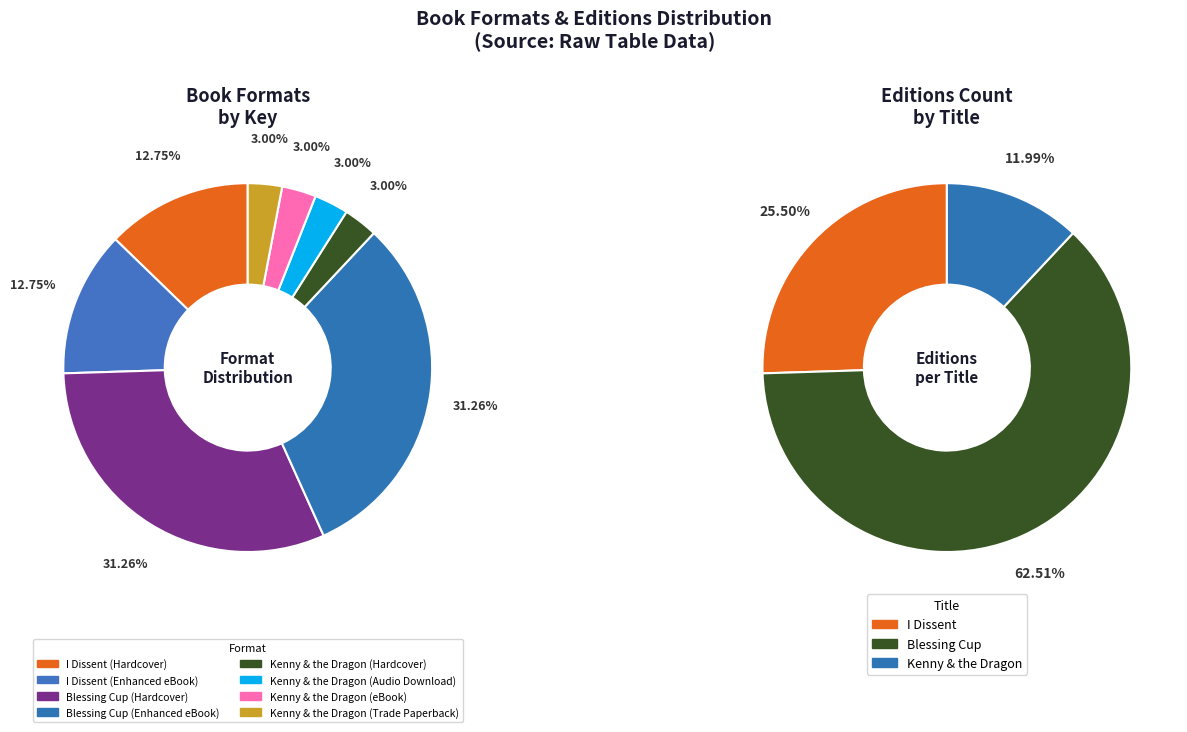

To the nearest percent, what is the difference between the largest and smallest slice percentages?

28%